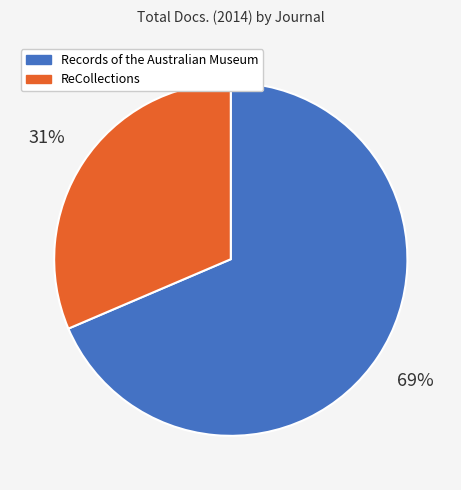

What is the largest slice in the pie chart?

Records of the Australian Museum